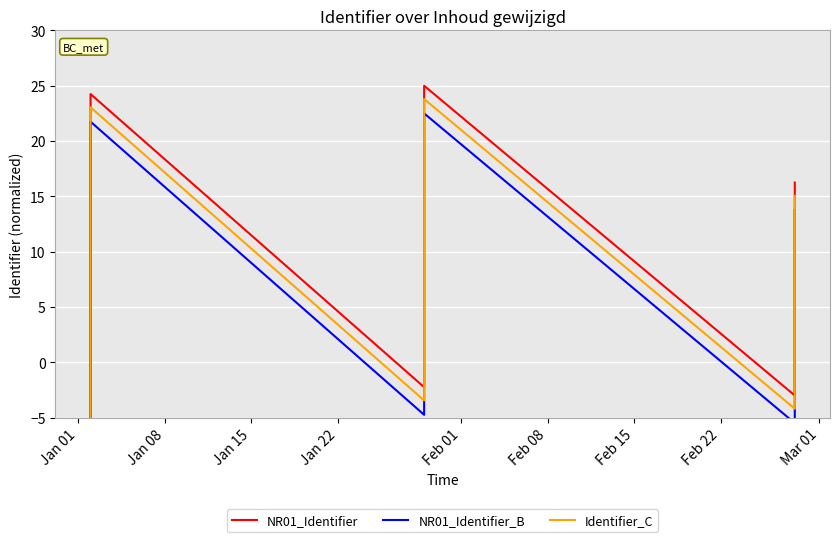

What is the minimum value for NR01_Identifier?

-5.0